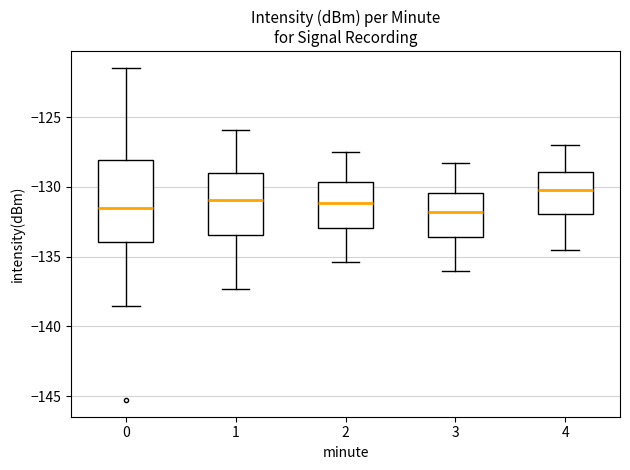

Reading left to right, transcribe this box plot: for each box, give where its median line is, the range the box spans, and where its two whiskers end, as read against the y-axis. The values are not printed on the chart, so give them approximately, as read against the axis.

0: median -131.5, box -134.0 to -128.0, whiskers -138.5 to -121.5
1: median -131.0, box -133.5 to -129.0, whiskers -137.5 to -126.0
2: median -131.0, box -133.0 to -129.5, whiskers -135.5 to -127.5
3: median -132.0, box -133.5 to -130.5, whiskers -136.0 to -128.5
4: median -130.0, box -132.0 to -129.0, whiskers -134.5 to -127.0